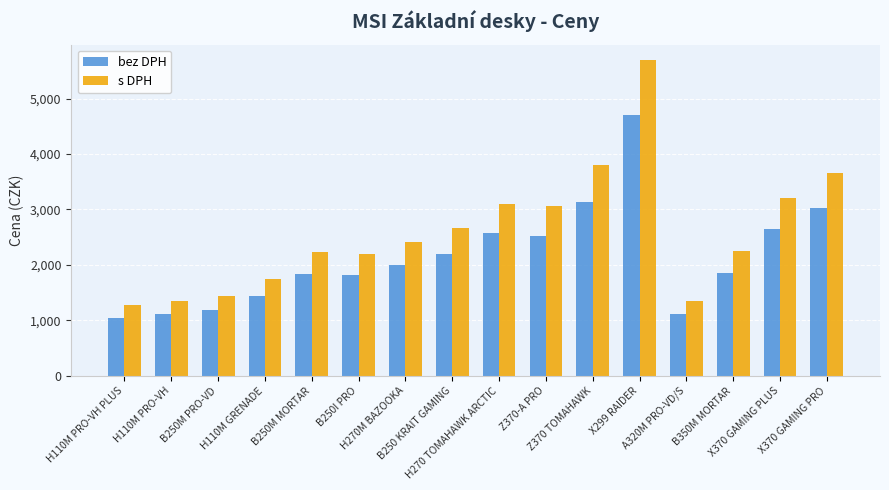

Which series has the largest total across all categories?

s DPH